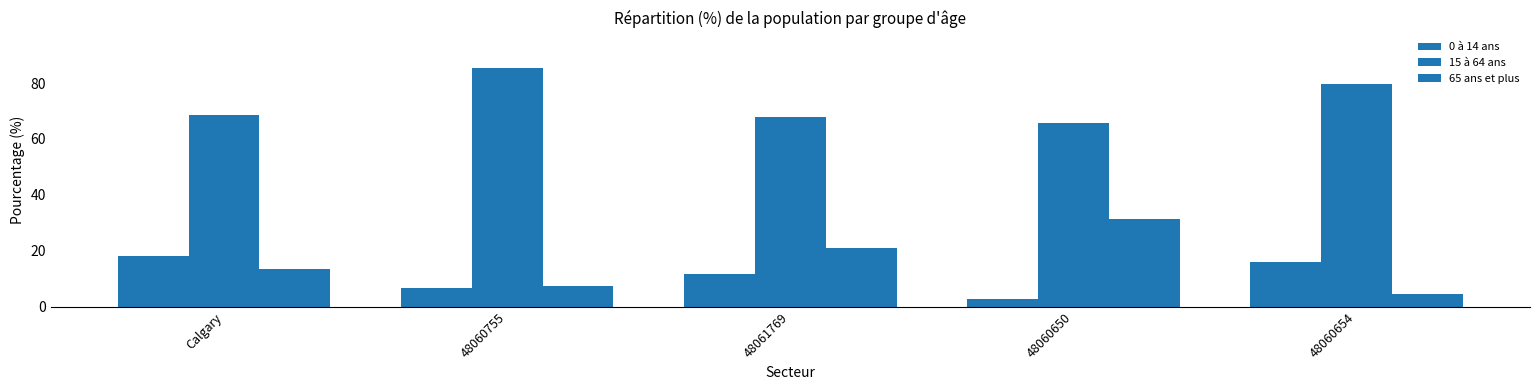

The 65 ans et plus series shows 13.6 at Calgary. True or false?

True